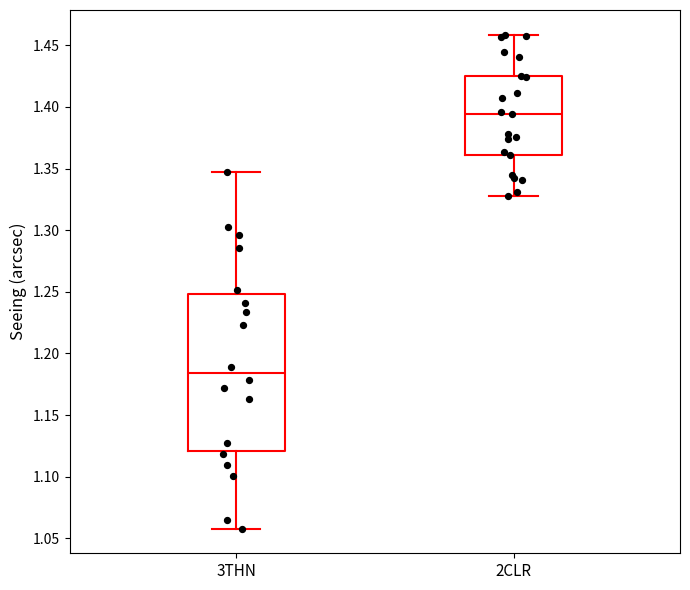

Reading left to right, transcribe this box plot: for each box, give where its median line is, the range the box spans, and where its two whiskers end, as read against the y-axis. The values are not printed on the chart, so give them approximately, as read against the axis.

3THN: median 1.185, box 1.120 to 1.250, whiskers 1.060 to 1.345
2CLR: median 1.395, box 1.360 to 1.425, whiskers 1.330 to 1.460